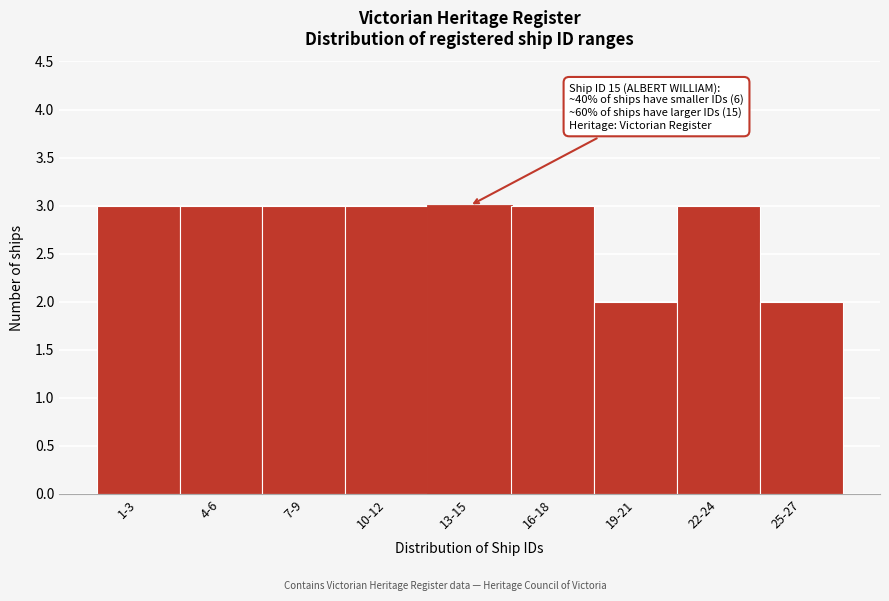

Reading left to right, transcribe all the data shown in this chart.

1-3=3	4-6=3	7-9=3	10-12=3	13-15=3	16-18=3	19-21=2	22-24=3	25-27=2